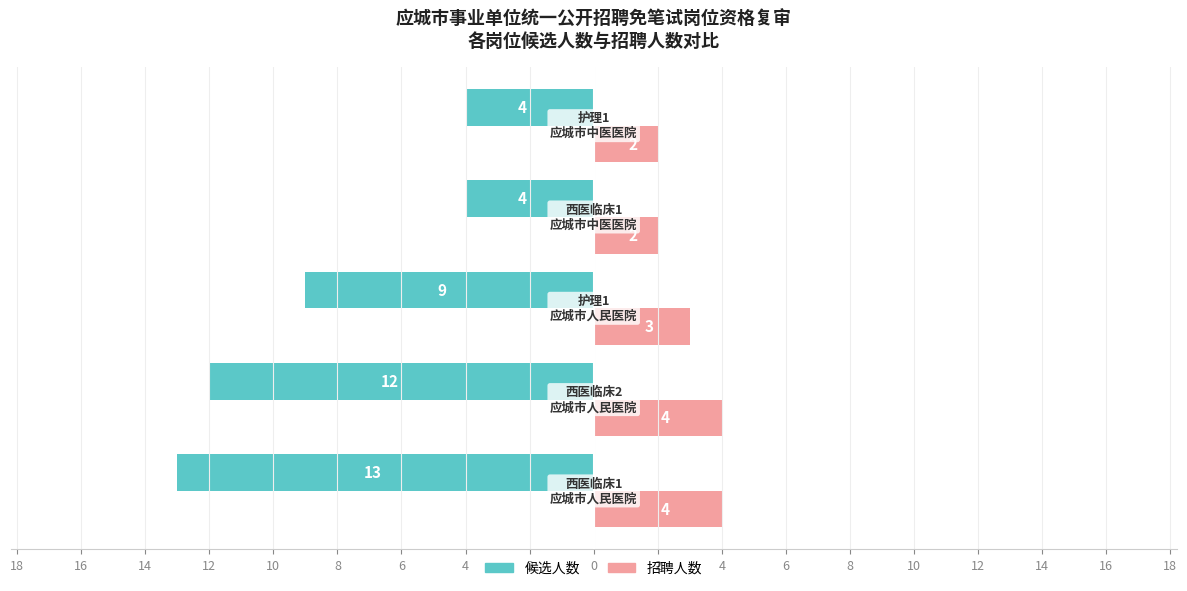

What are all the series names shown in the legend?

候选人数, 招聘人数